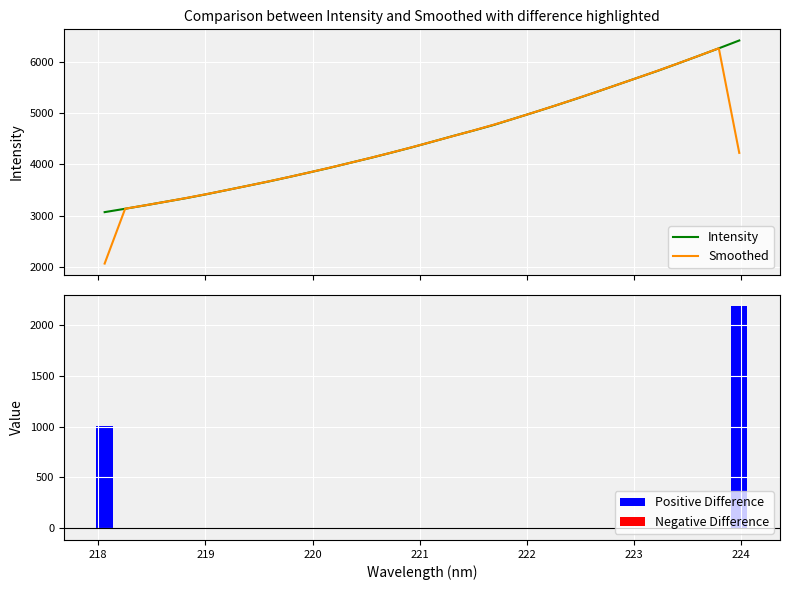

What is the maximum value for Intensity?

6410.3